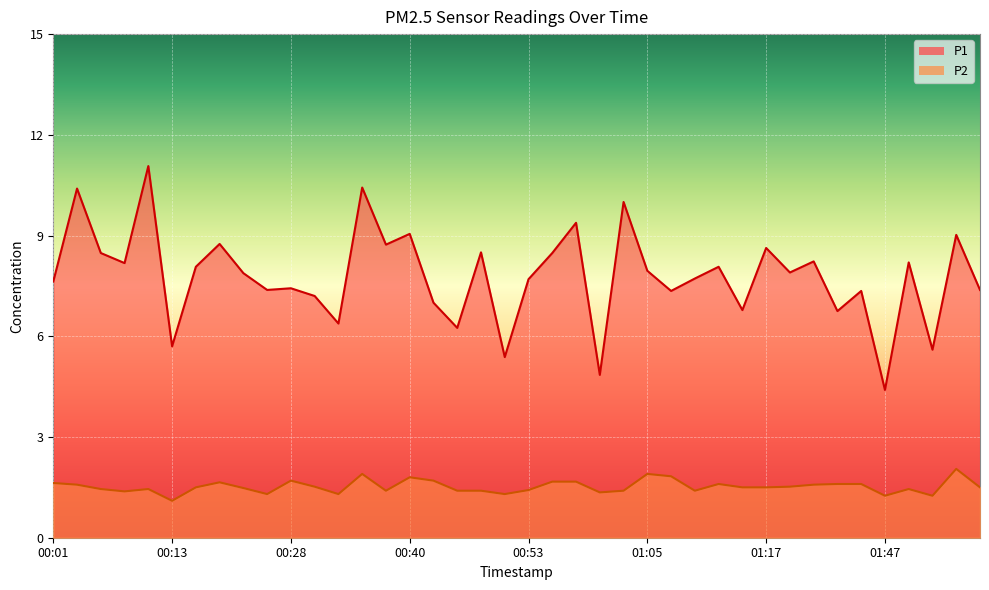

Which category has the highest value across all series?

00:11